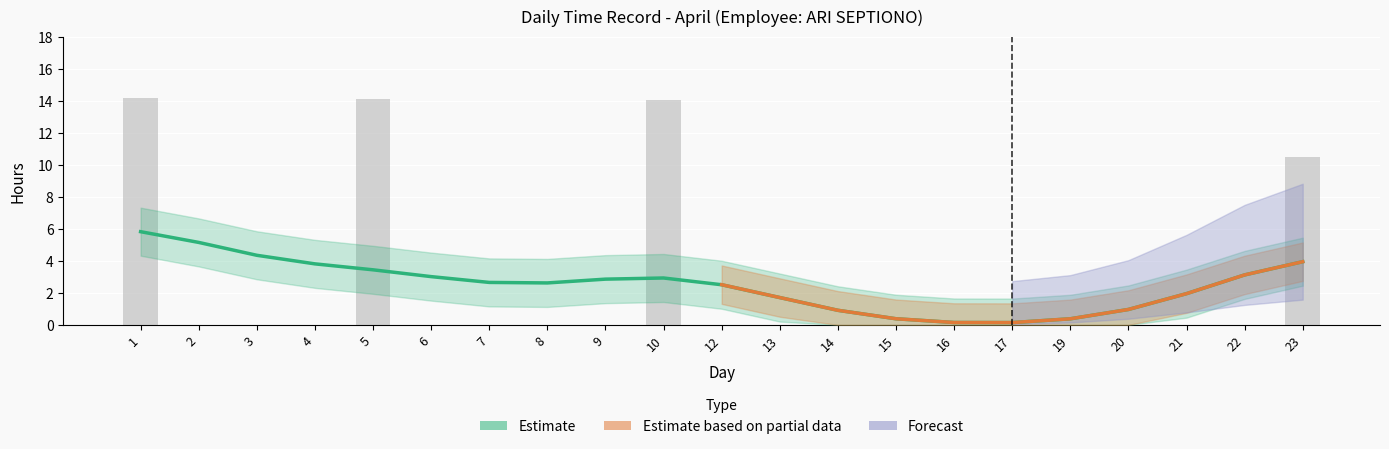

At which label is the value closest to 7?

23